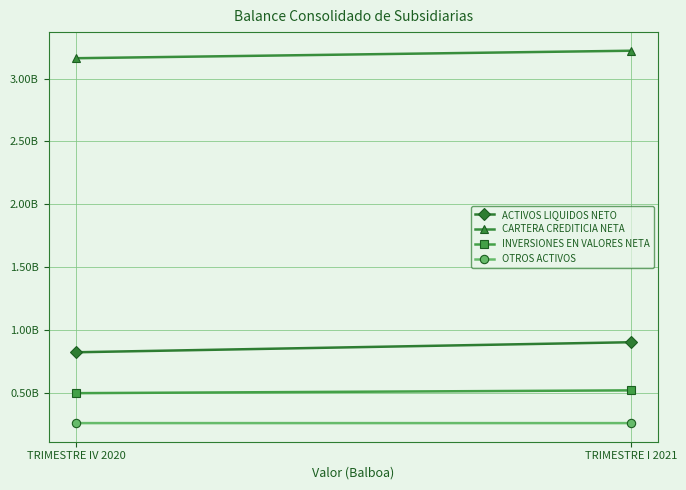

Rank the categories by ACTIVOS LIQUIDOS NETO value from highest to lowest.

TRIMESTRE I 2021, TRIMESTRE IV 2020